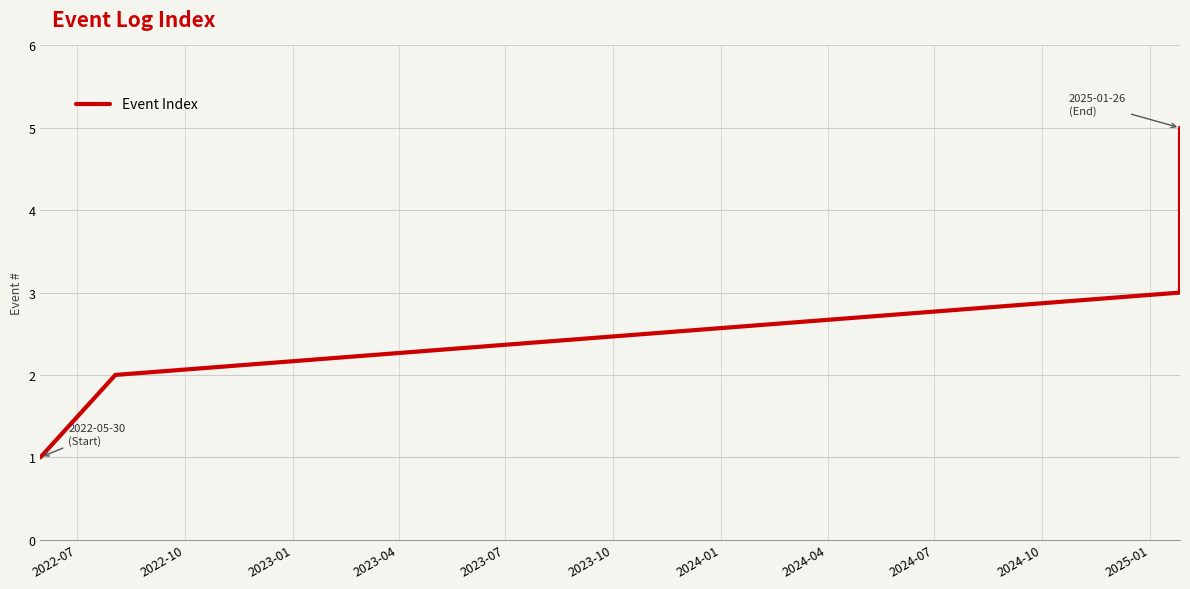

What is the difference between the maximum and second lowest values?

3